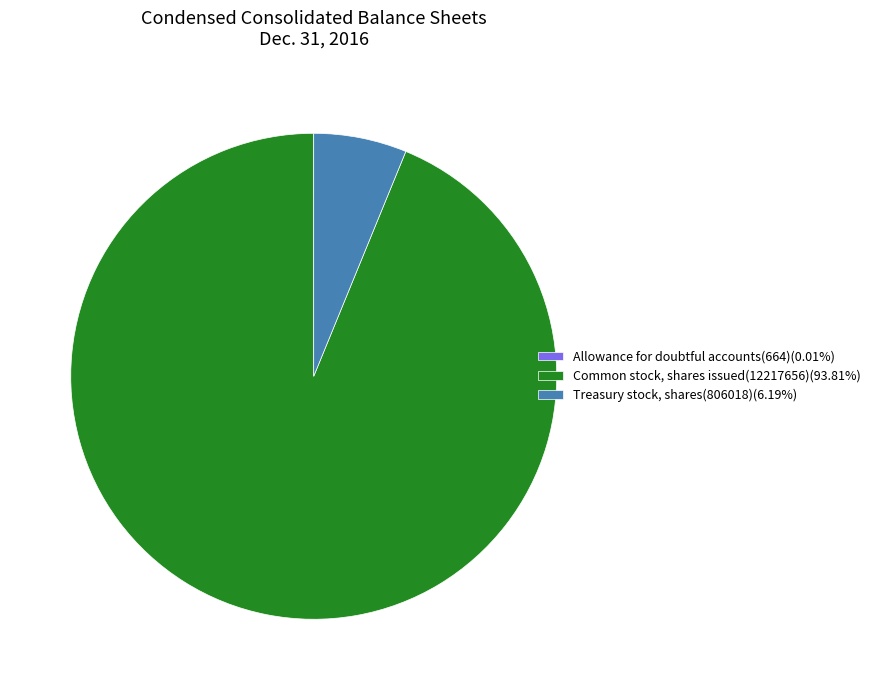

True or false: Treasury stock, shares(806018) accounts for 6% of the total.

True